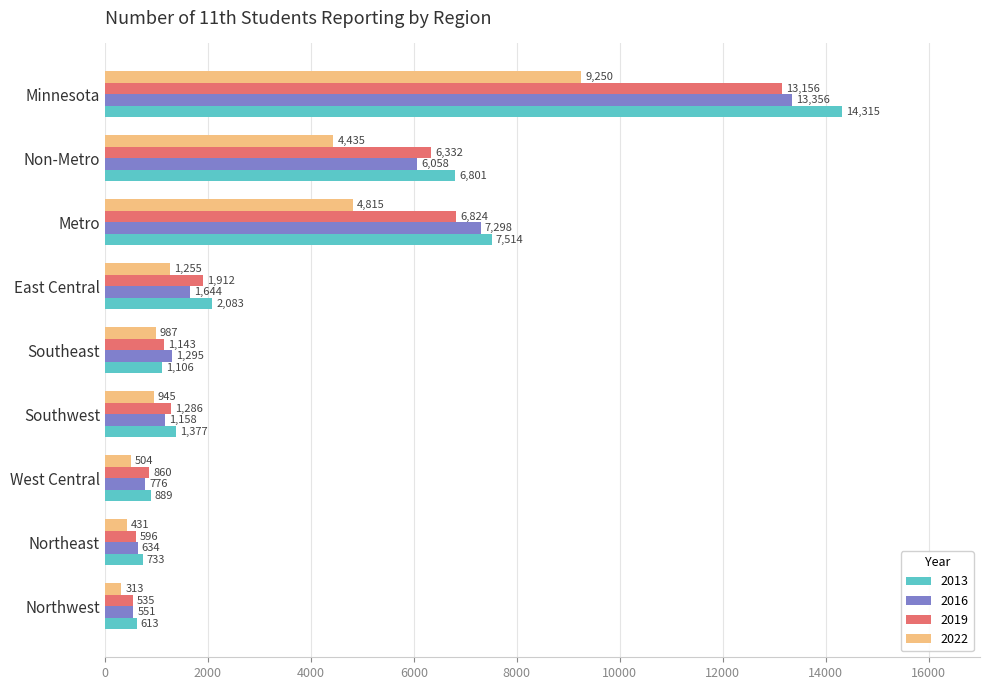

How many data points does each series have?

9